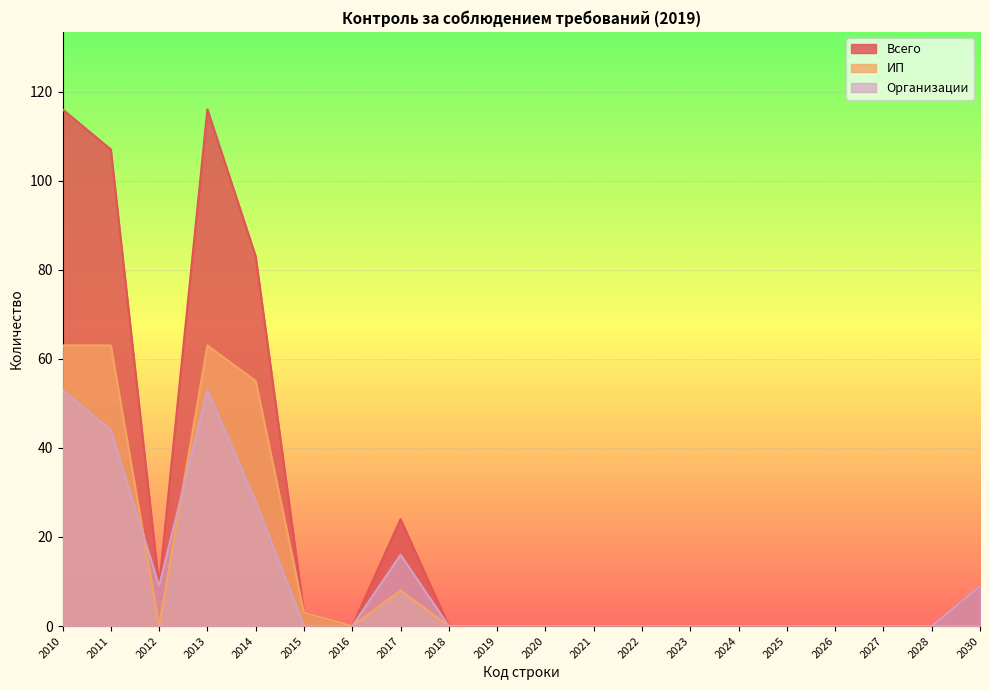

What is the value of the Организации point at the 8th from the left?

16